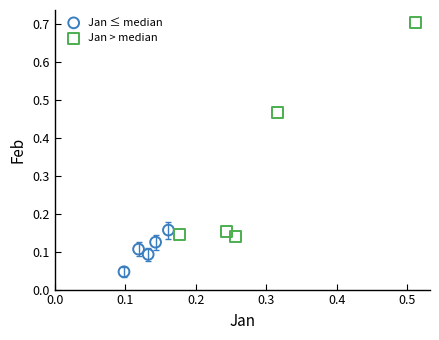

Which series has the widest spread of Y values?

Jan > median